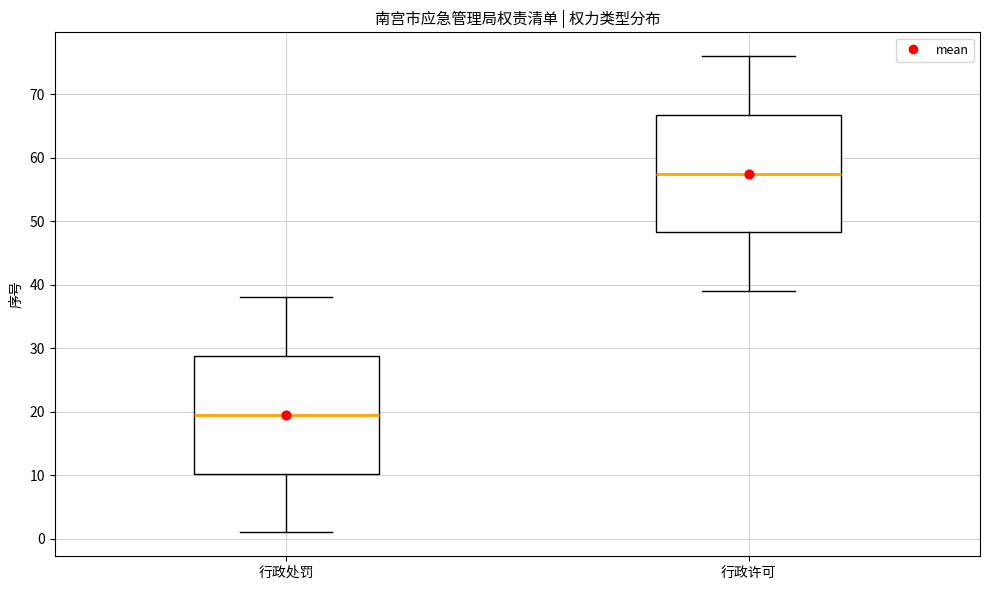

Reading left to right, transcribe this box plot: for each box, give where its median line is, the range the box spans, and where its two whiskers end, as read against the y-axis. The values are not printed on the chart, so give them approximately, as read against the axis.

行政处罚: median 20, box 10 to 29, whiskers 1 to 38
行政许可: median 58, box 48 to 67, whiskers 39 to 76